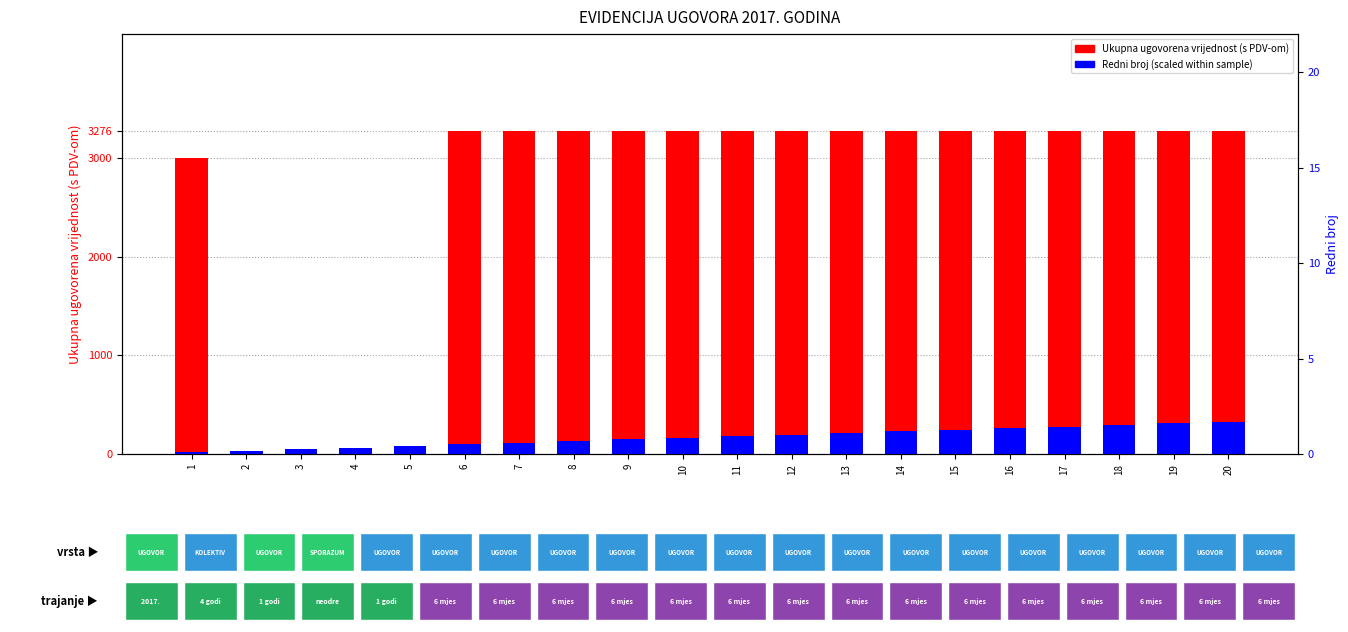

At 10, list the series in order from smallest to largest.

Redni broj (scaled within sample), Ukupna ugovorena vrijednost (s PDV-om)